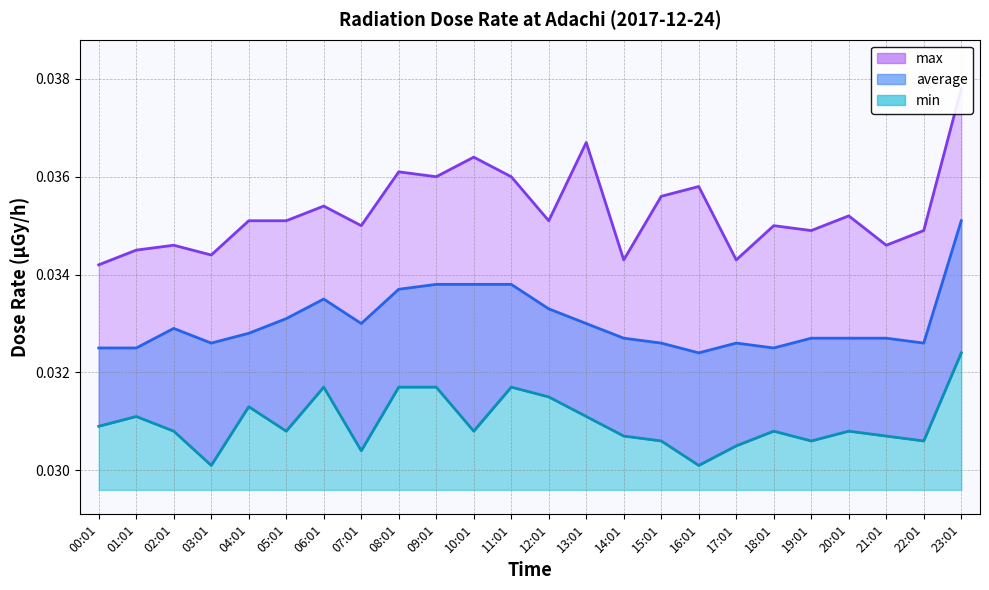

How many interior local peaks does the average series have?

3